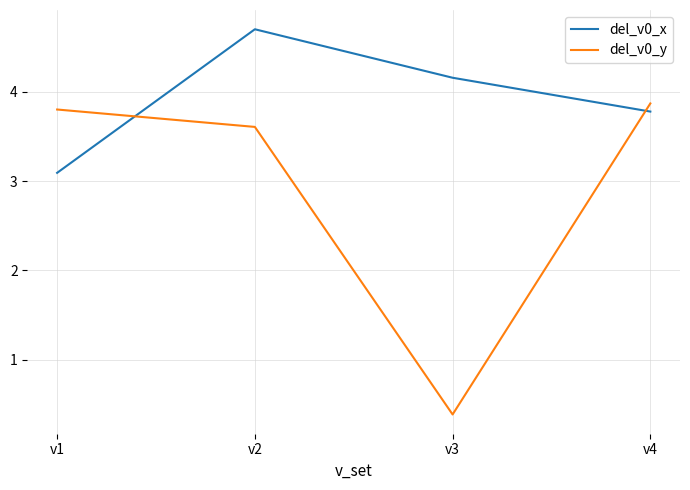

Reading left to right, list all the values displayed in this chart.

del_v0_x: 3.1	4.7	4.2	3.8
del_v0_y: 3.8	3.6	0.4	3.9